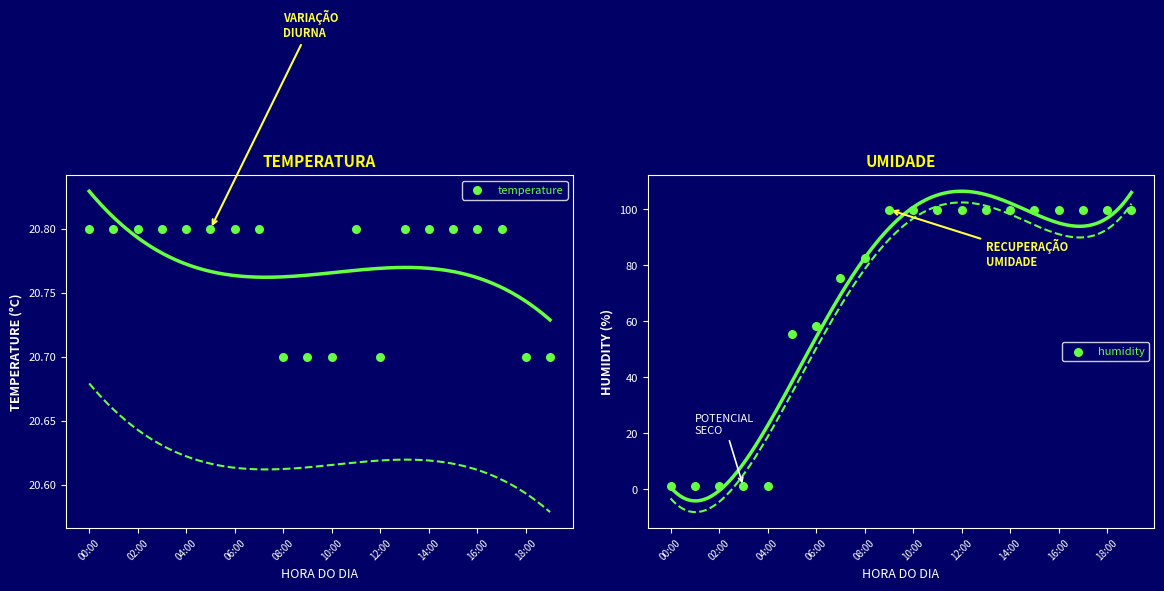

Which series has the widest spread of Y values?

humidity